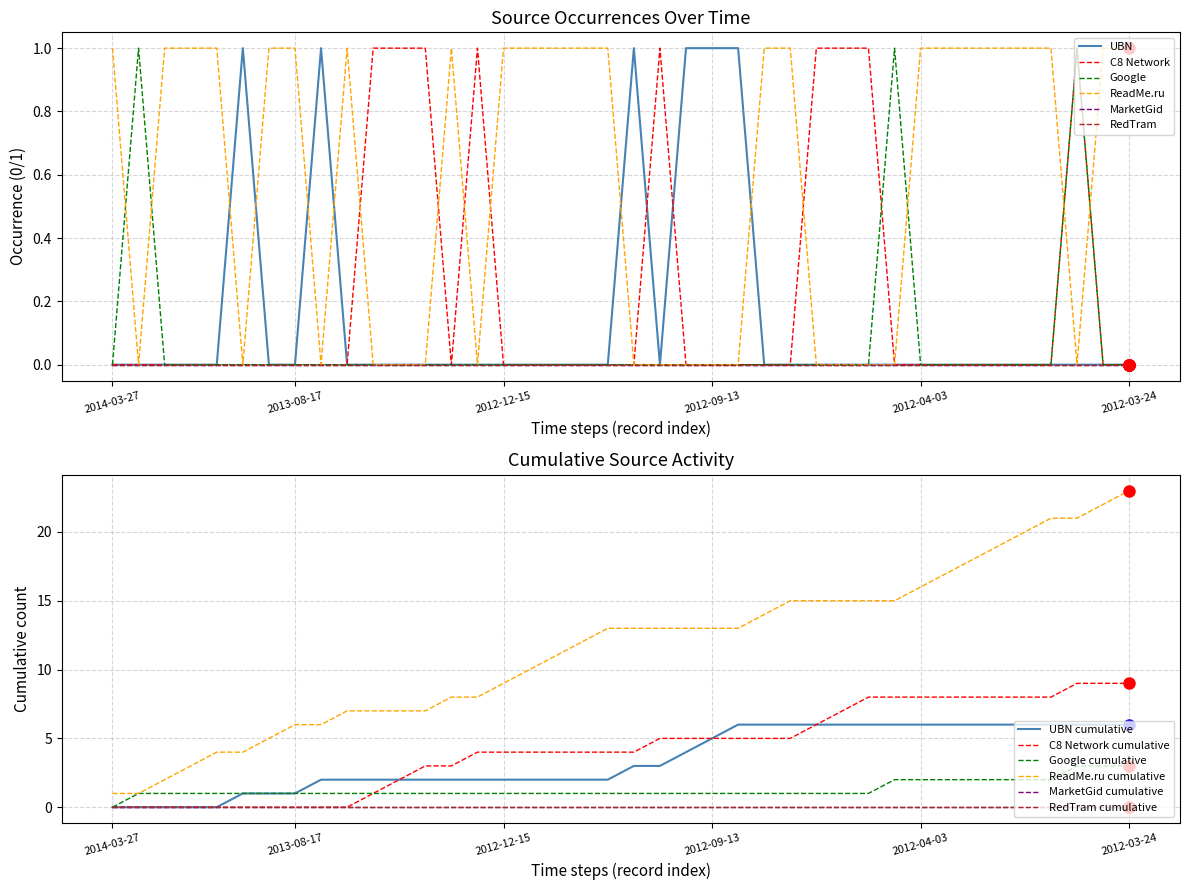

How many interior local valleys does the UBN series have?

1